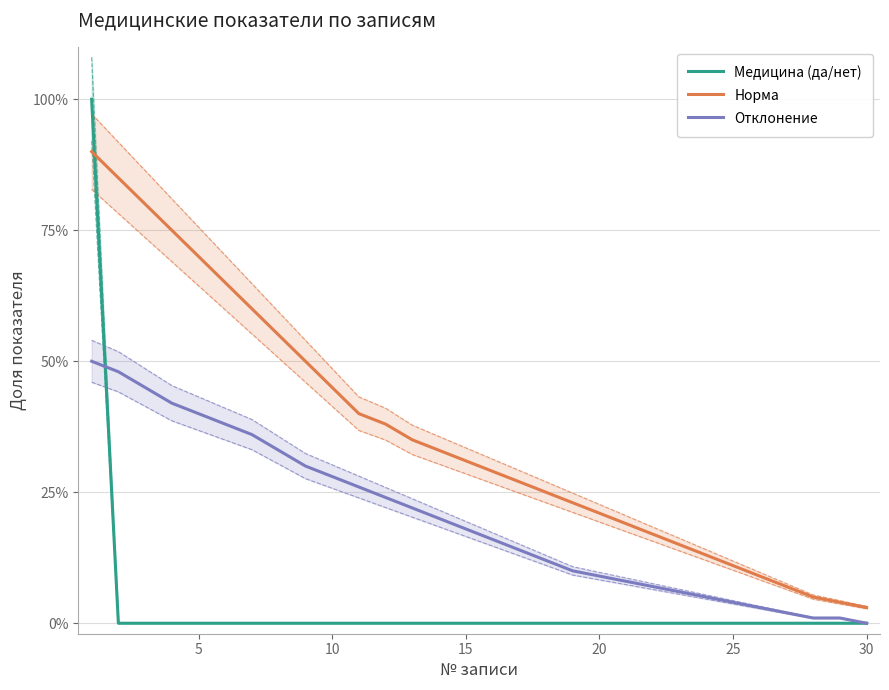

Rank the series at 25 from lowest to highest value.

Медицина (да/нет), Отклонение, Норма